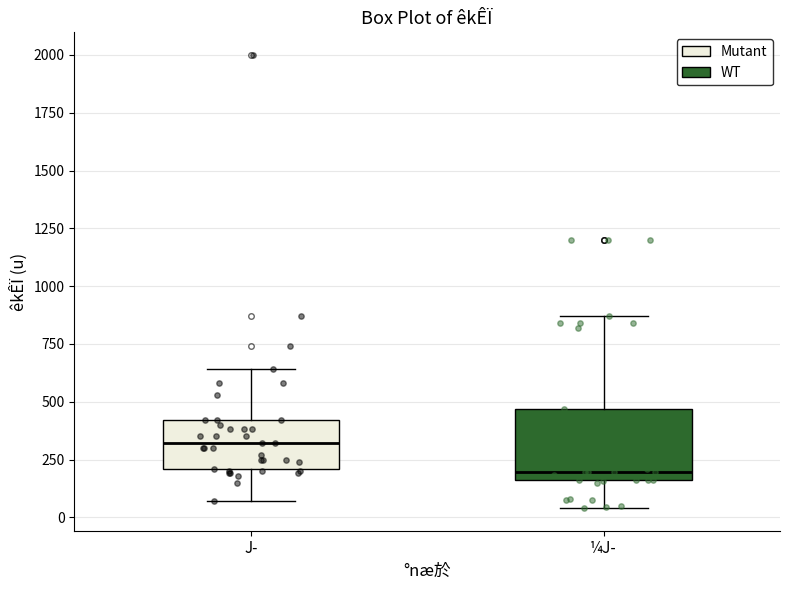

Reading left to right, read every box against the y-axis: the position of its median line, the range the box covers, and the ends of its whiskers. The values are not printed on the chart, so give them approximately, as read against the axis.

J­: median 300, box 200 to 400, whiskers 50 to 650
¼J­: median 200, box 150 to 450, whiskers 50 to 850